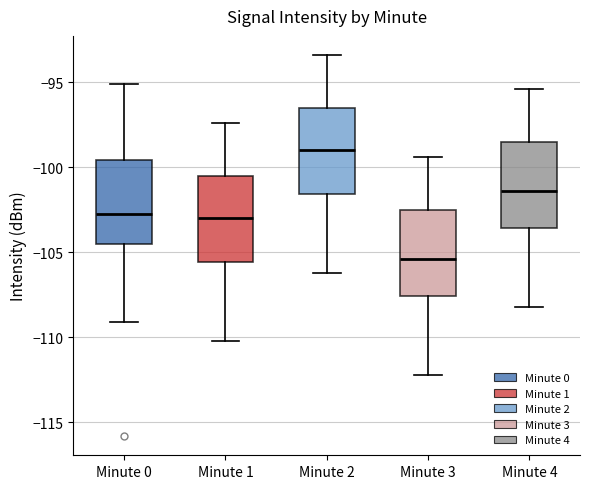

Reading left to right, transcribe this box plot: for each box, give where its median line is, the range the box spans, and where its two whiskers end, as read against the y-axis. The values are not printed on the chart, so give them approximately, as read against the axis.

Minute 0: median -103.0, box -104.5 to -99.5, whiskers -109.0 to -95.0
Minute 1: median -103.0, box -105.5 to -100.5, whiskers -110.0 to -97.5
Minute 2: median -99.0, box -101.5 to -96.5, whiskers -106.0 to -93.5
Minute 3: median -105.5, box -107.5 to -102.5, whiskers -112.0 to -99.5
Minute 4: median -101.5, box -103.5 to -98.5, whiskers -108.0 to -95.5